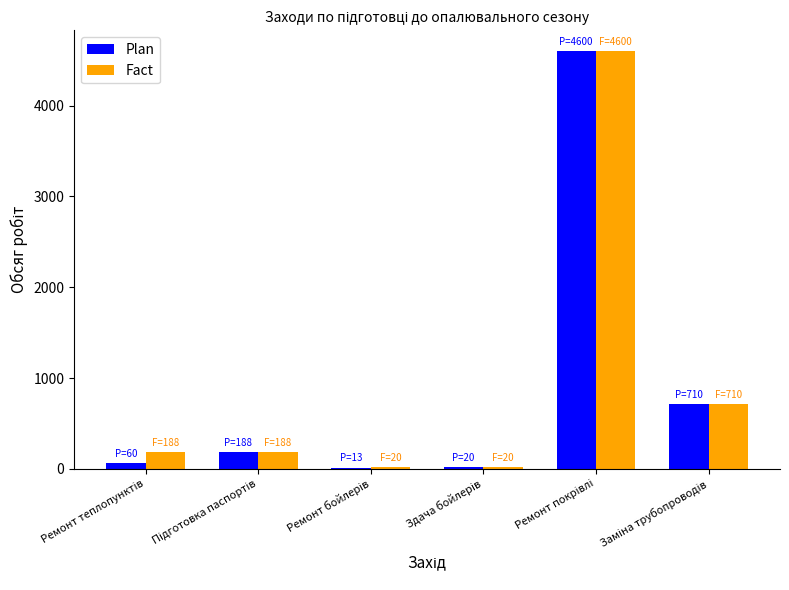

What is the sum of all Fact values?

5726